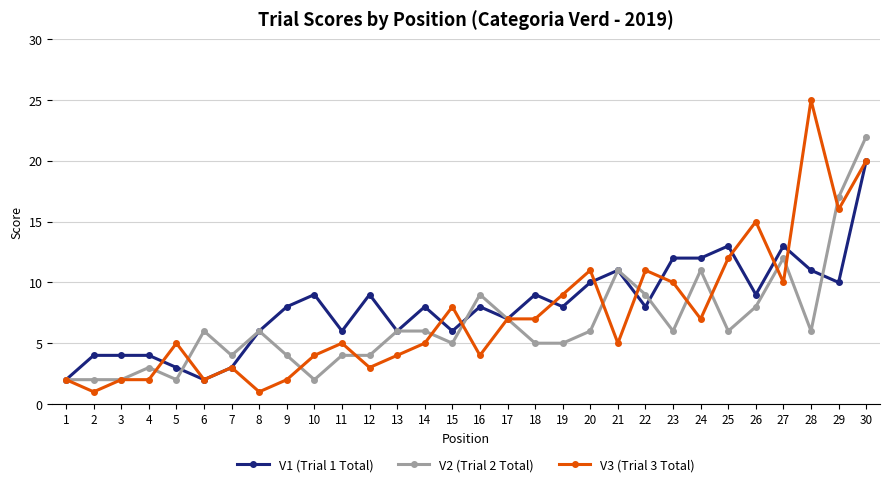

What is the sum of all V3 (Trial 3 Total) values?

218